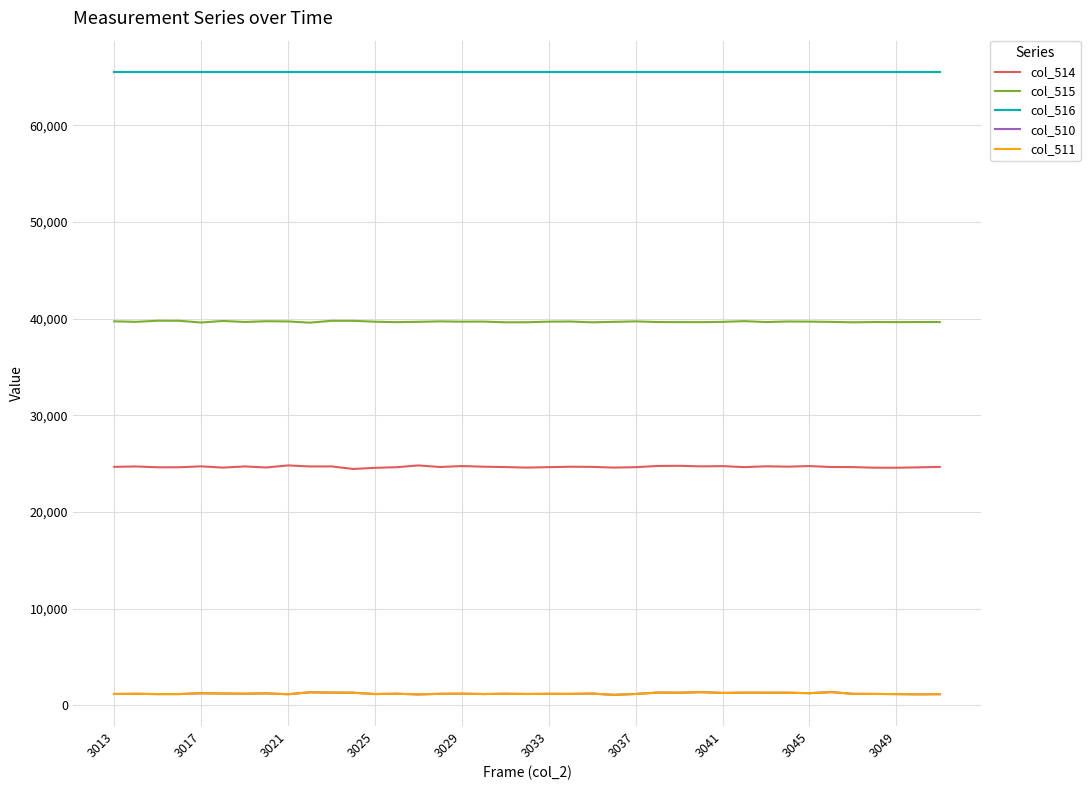

True or false: col_515 and col_511 cross at least once.

False